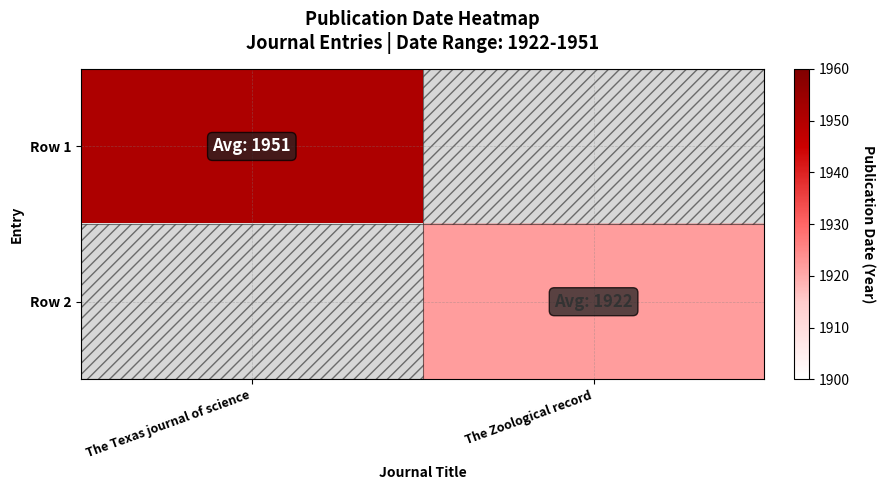

Reading left to right, transcribe all the data shown in this chart.

Row 1: The Texas journal of science=1951	The Zoological record=0
Row 2: The Texas journal of science=0	The Zoological record=1922